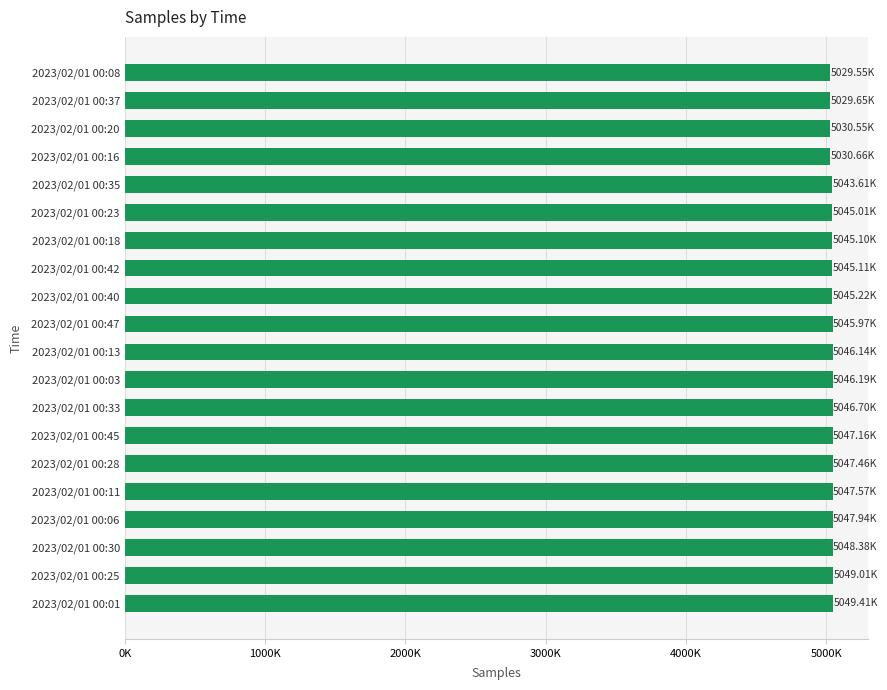

Does the chart contain any negative values?

No